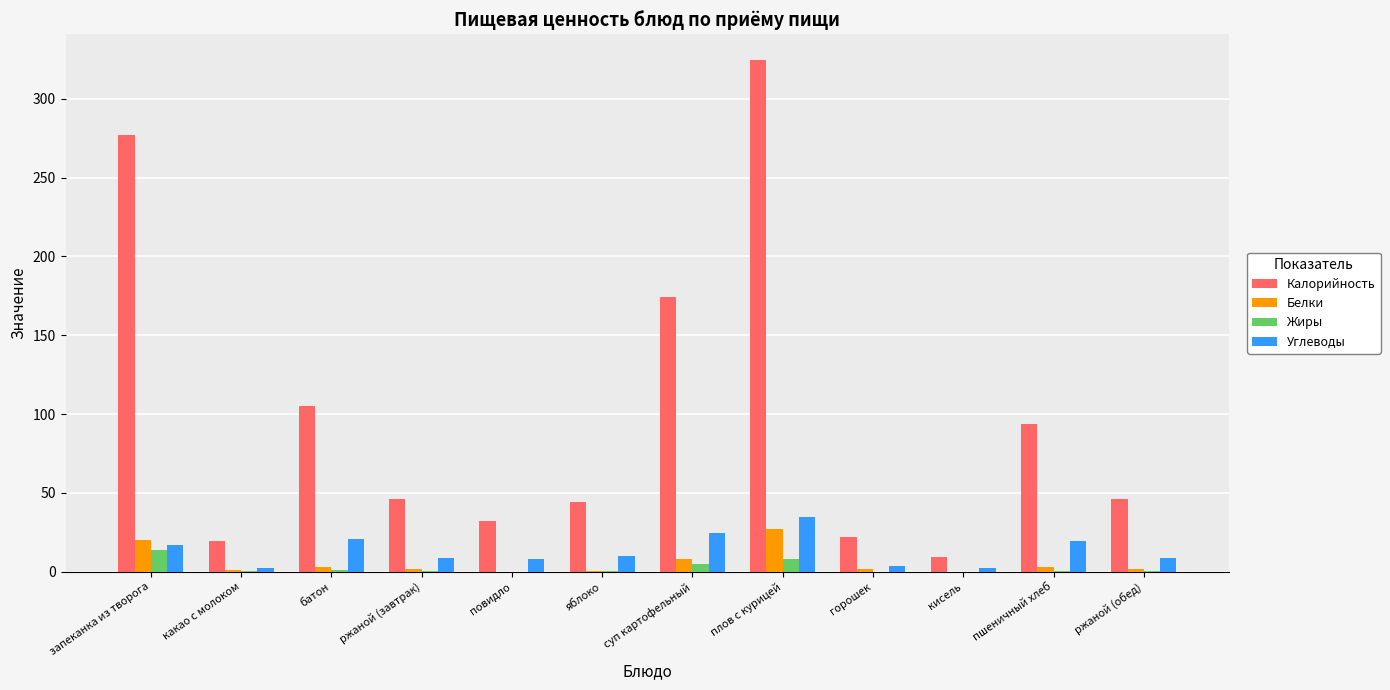

What is the sum of all Калорийность values?

1195.2